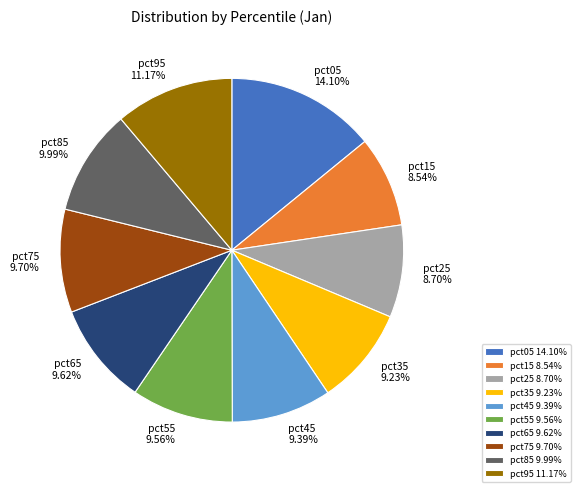

Is the sum of pct75 and pct35 greater than half?

No